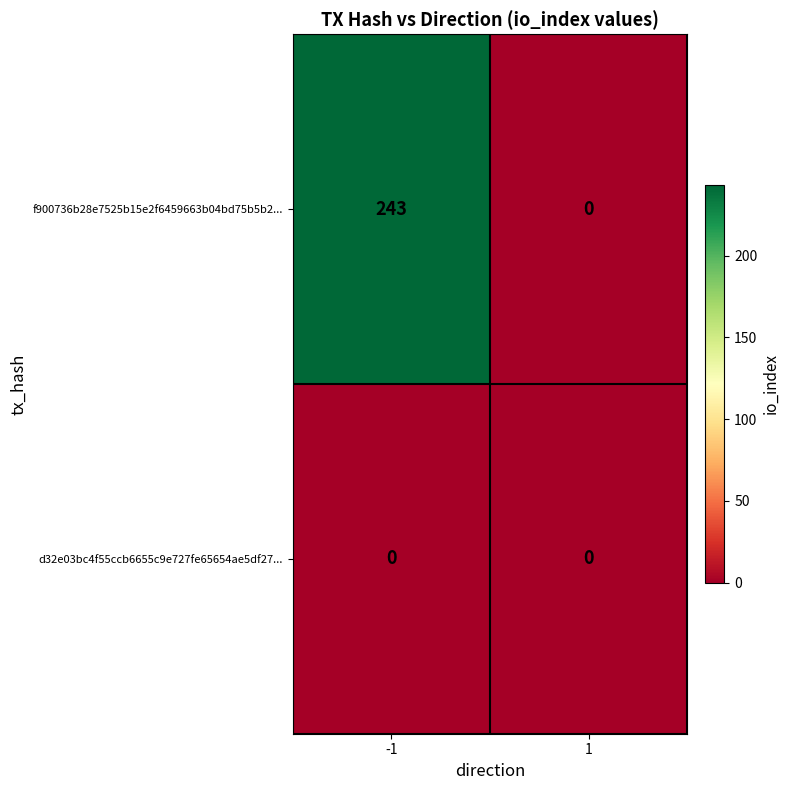

Which series has the largest range (max minus min)?

f900736b28e7525b15e2f6459663b04bd75b5b2...